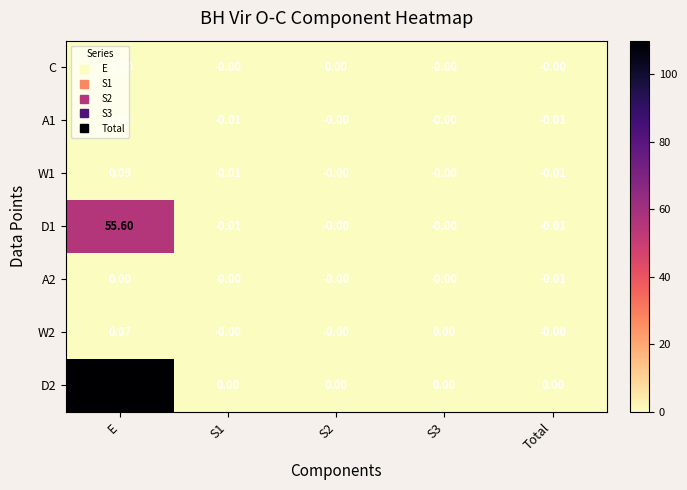

How many data points does each series have?

5